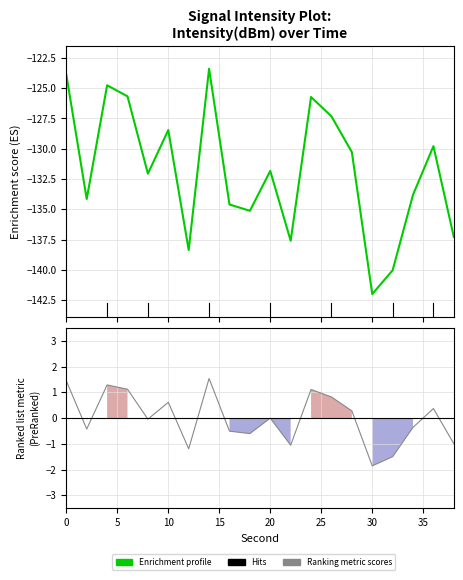

How many values in the Ranking metric scores series exceed 0?

9